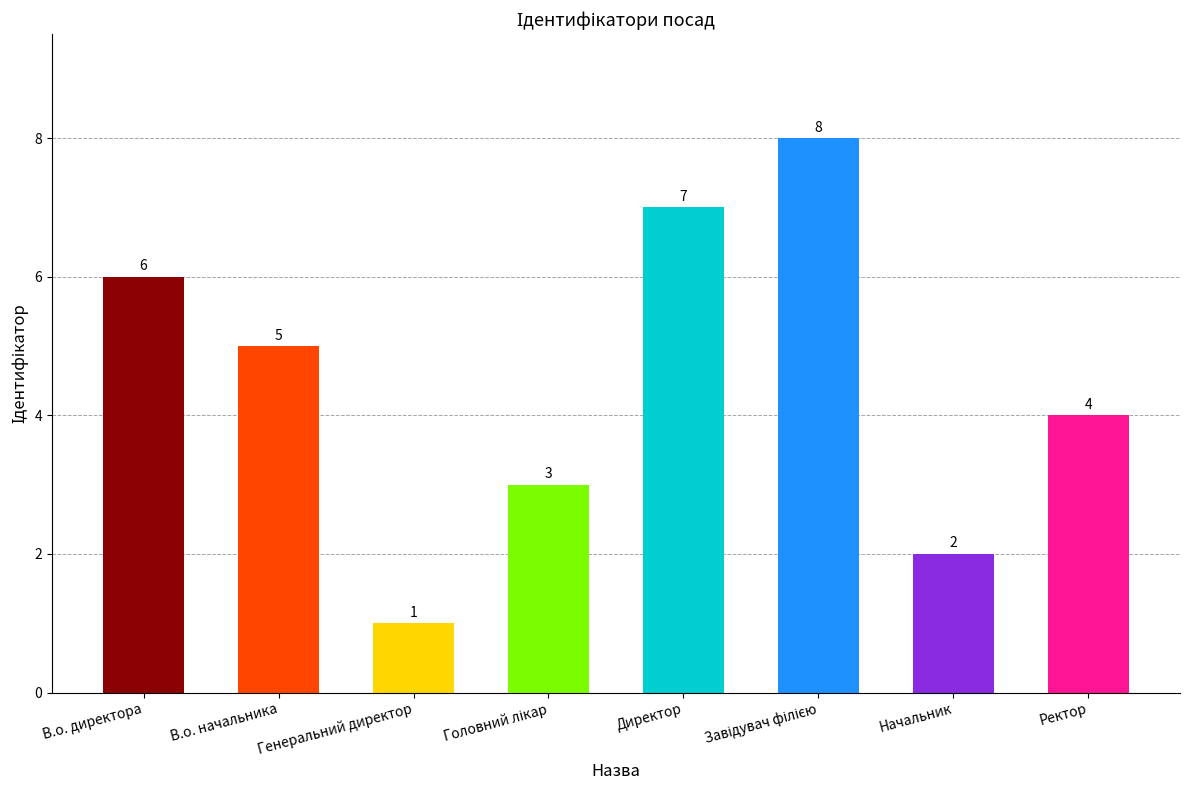

What is the greatest value displayed?

8